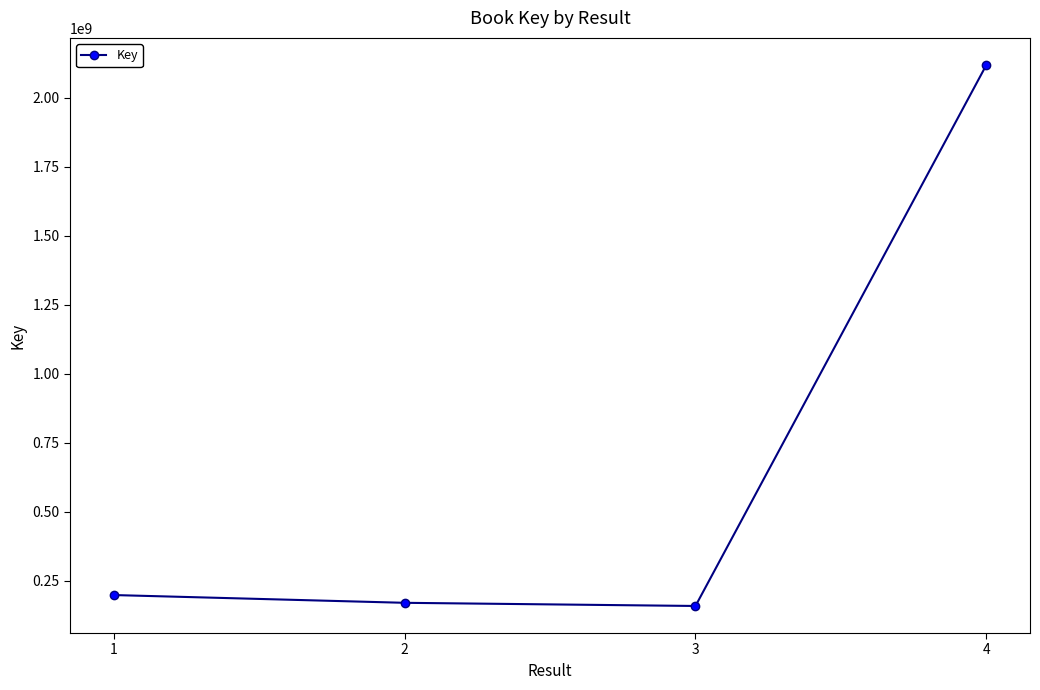

What is the value of the 3rd point from the left?

158064441